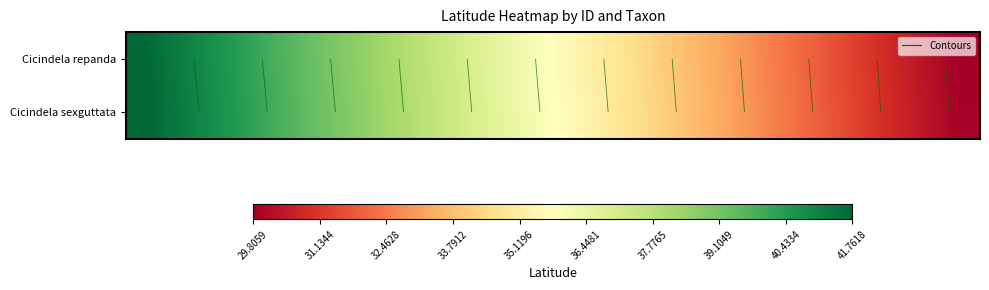

Rank the series by their maximum value, from lowest to highest.

Cicindela repanda, Cicindela sexguttata